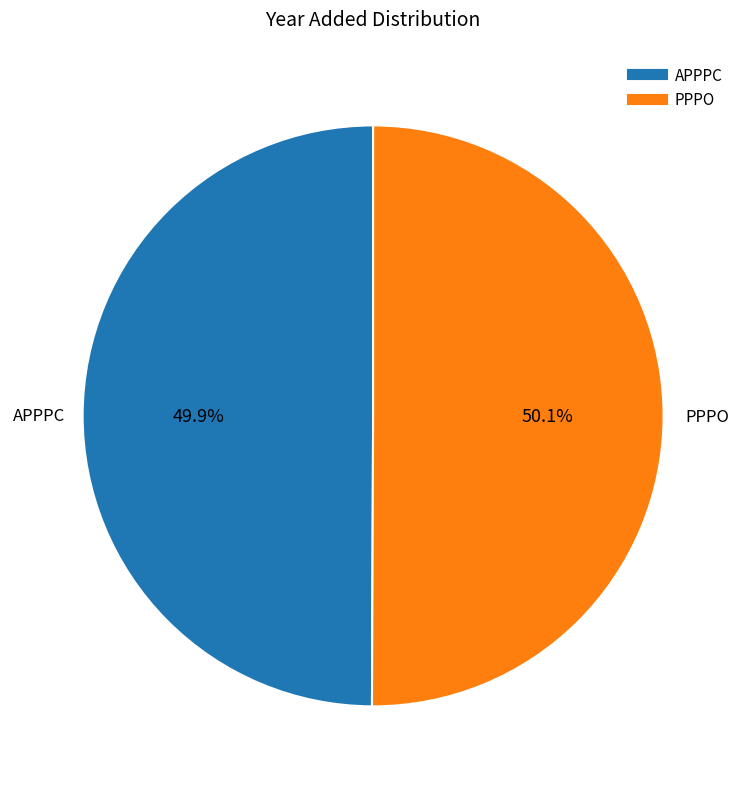

What percentage do APPPC and PPPO together represent?

100.0%